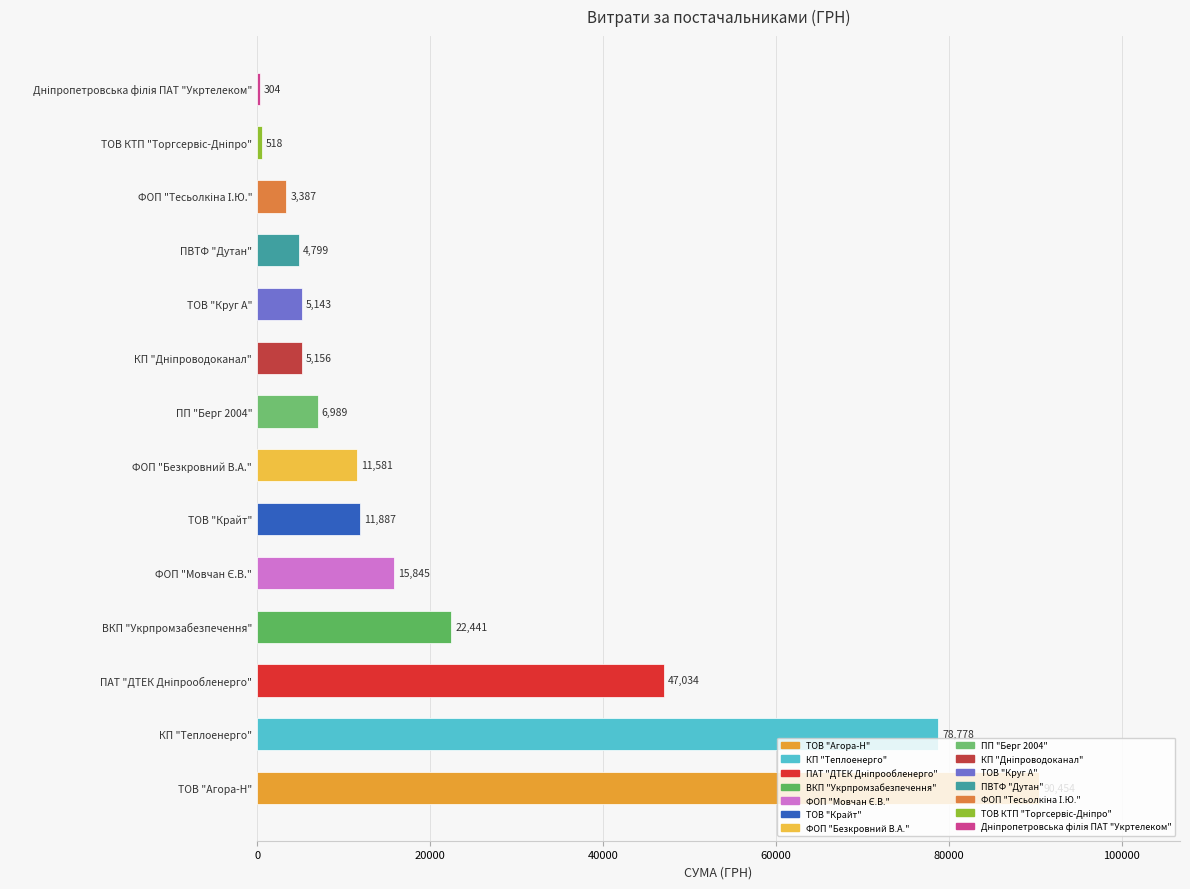

What is the greatest value displayed?

90453.6